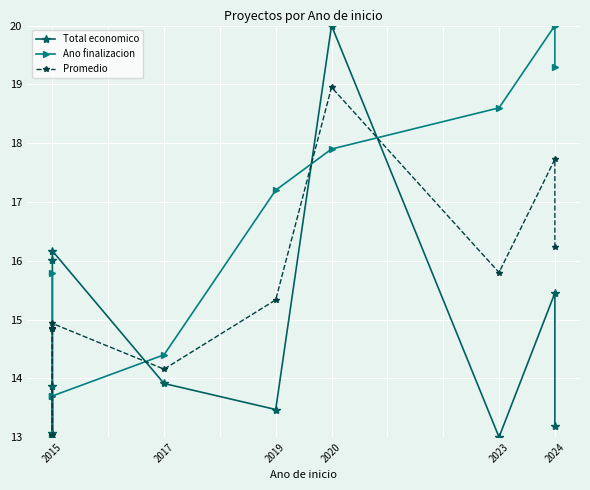

What is the sum of the Ano finalizacion values at 2024 and 2015?

33.0